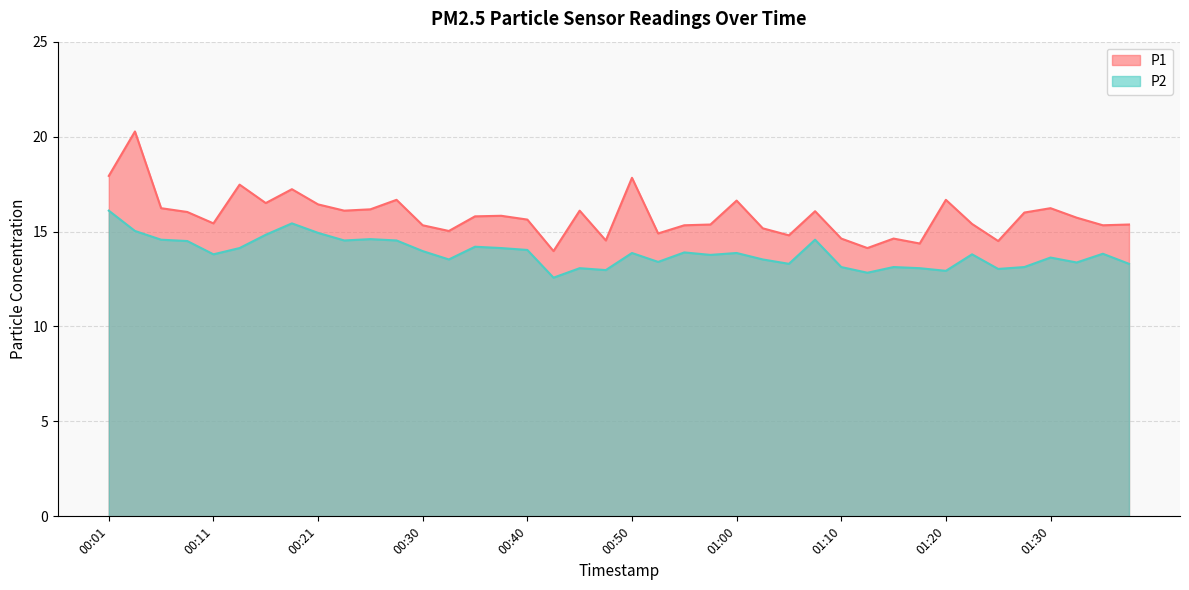

True or false: P1 and P2 intersect in this chart.

False